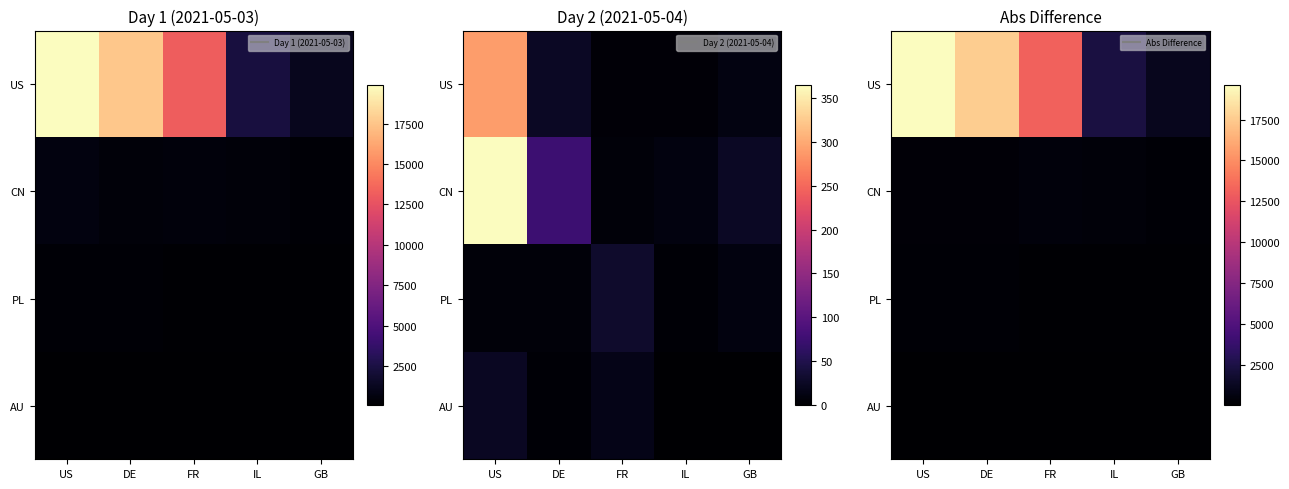

How many categories are shown in the chart?

5